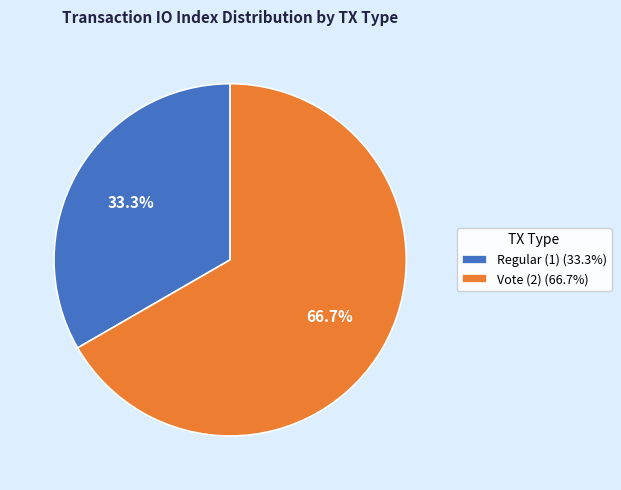

How many slices are in this pie chart?

2